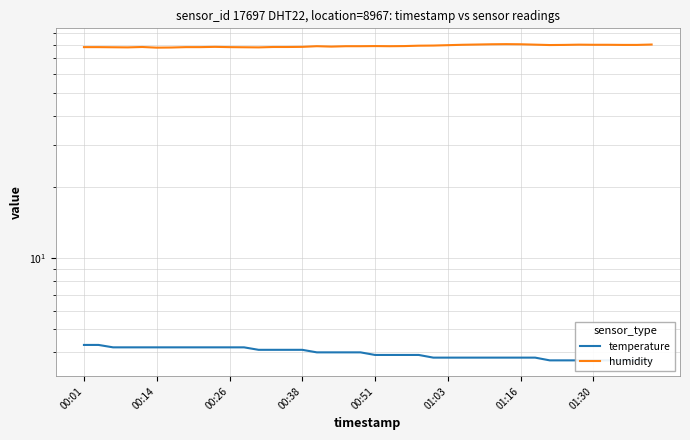

What is the value of the temperature point at the 26th from the left?

3.8